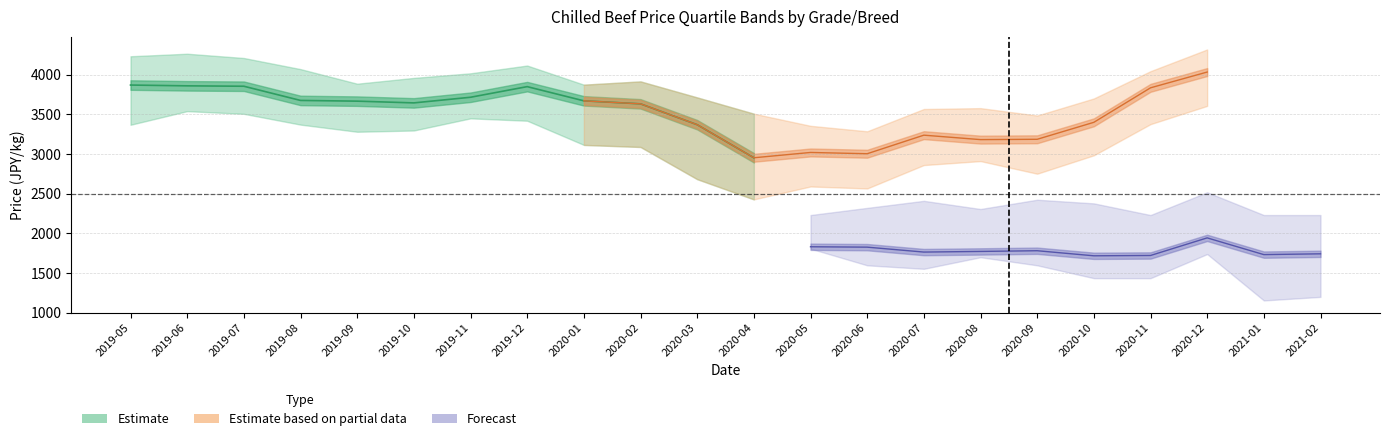

The value of q3_wagyuB3 at 2019-07 is 4212. True or false?

True